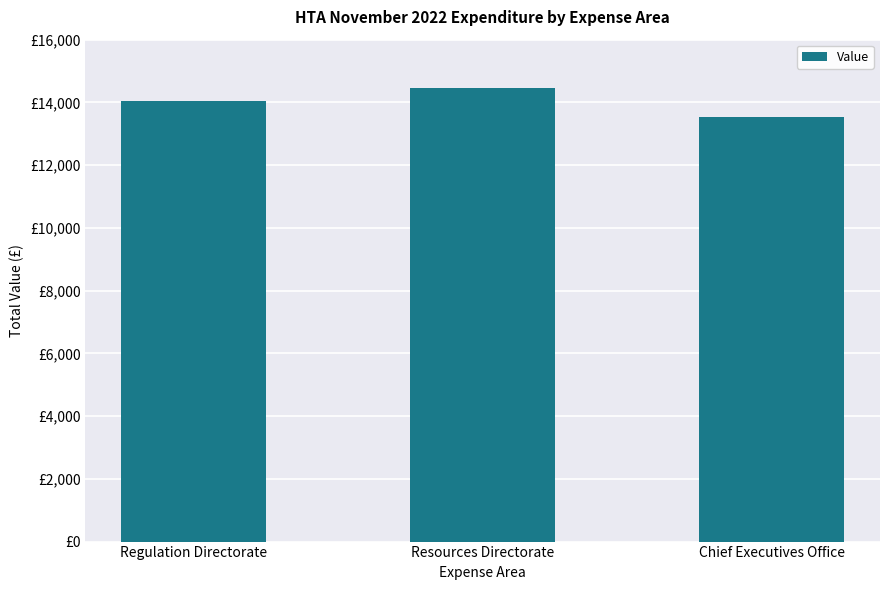

What is the label of the 1st bar from the right?

Chief Executives Office